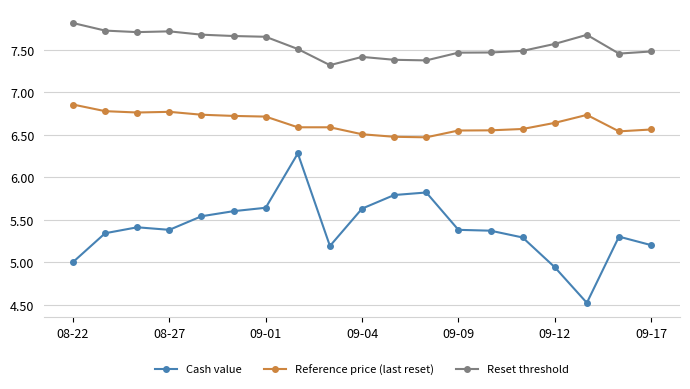

True or false: Reference price (last reset) and Reset threshold intersect in this chart.

False